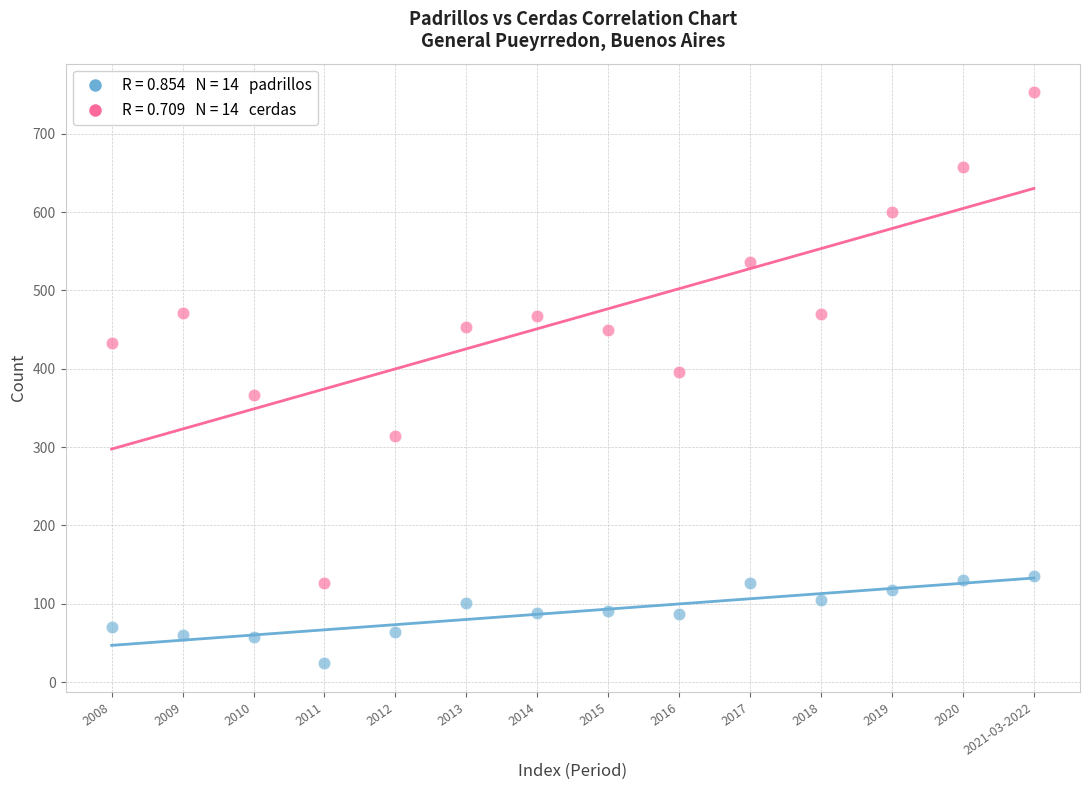

Across all data points, what is the range of Y values (max minus min)?

729